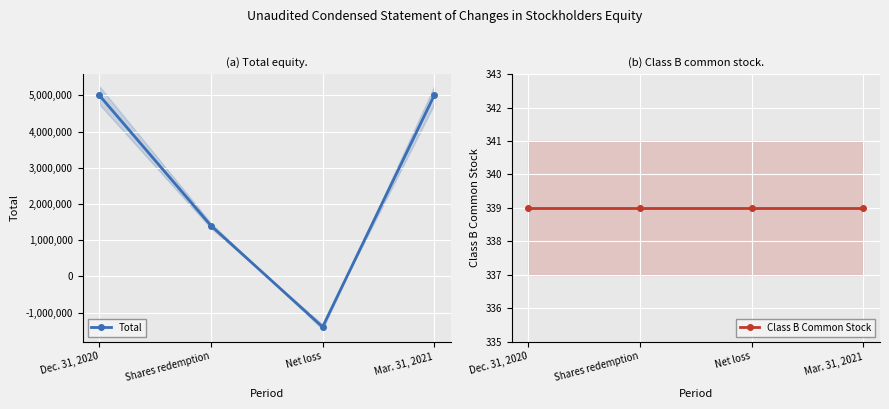

Is it true that Class B Common Stock equals 122 at Dec. 31, 2020?

False